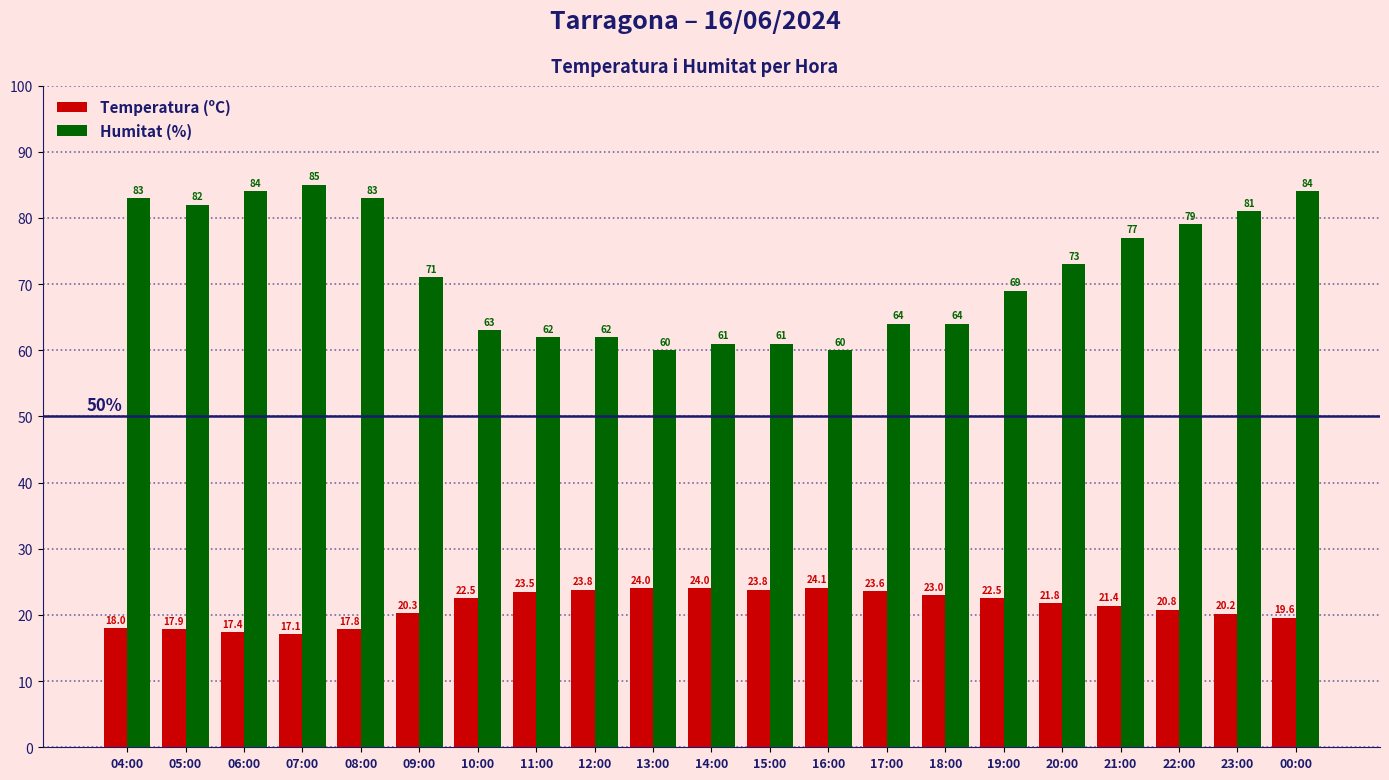

What is the sum of the Humitat (%) values at 19:00 and 18:00?

133.0